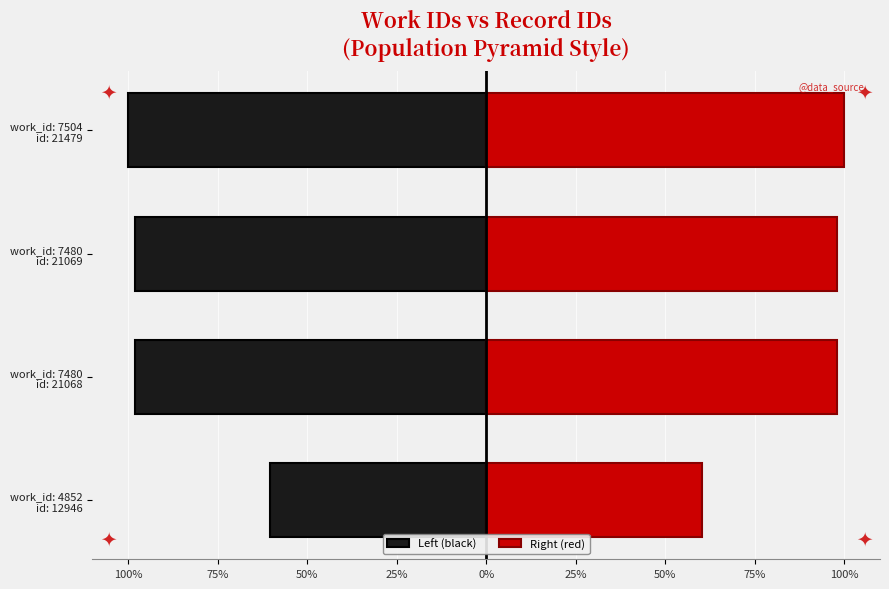

Count the number of data series in this chart.

2